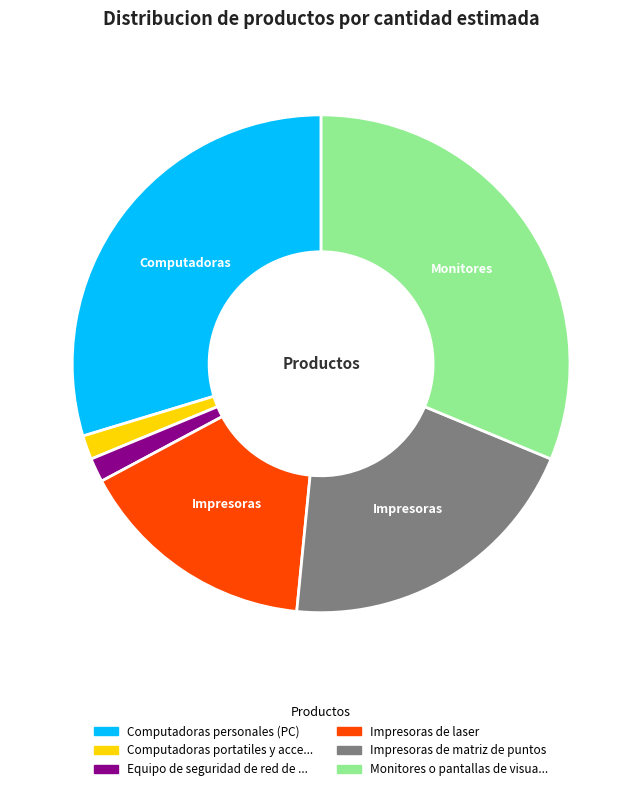

Is there a majority slice in this chart?

No